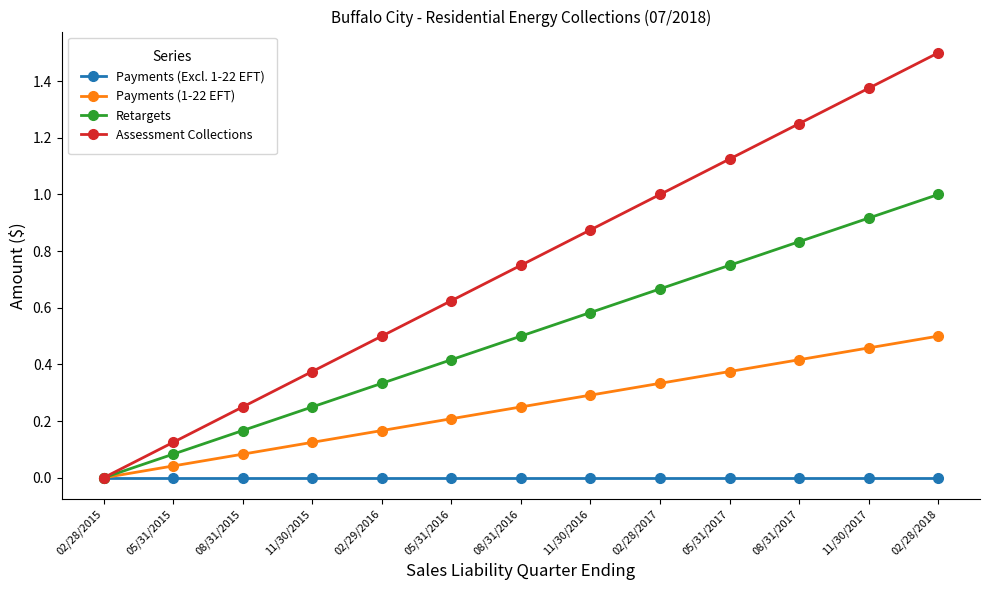

Which category has the highest value across all series?

02/28/2018